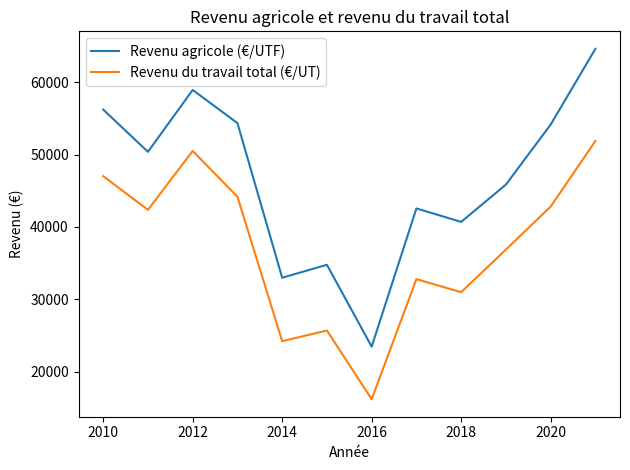

What is the minimum value shown in the chart?

16197